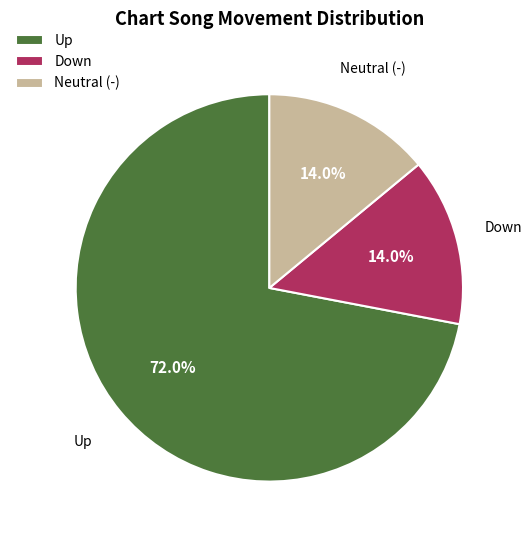

Which category has the biggest portion of the pie?

Up